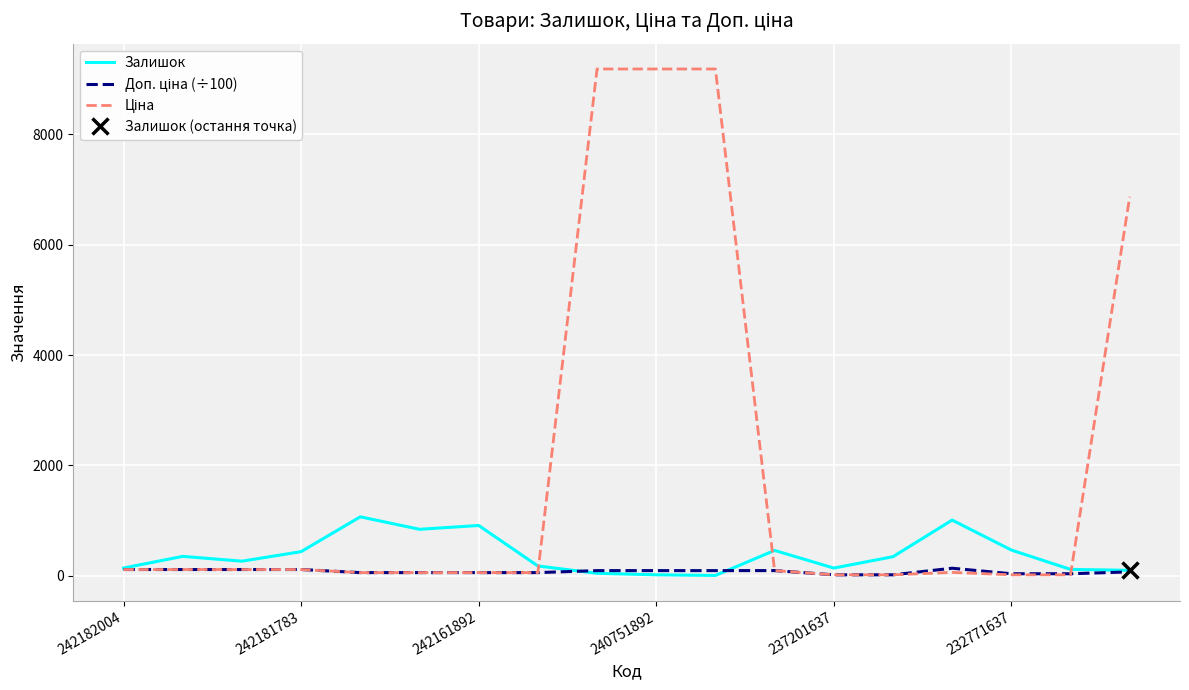

What are all the series names shown in the legend?

Залишок, Доп. ціна (÷100), Ціна